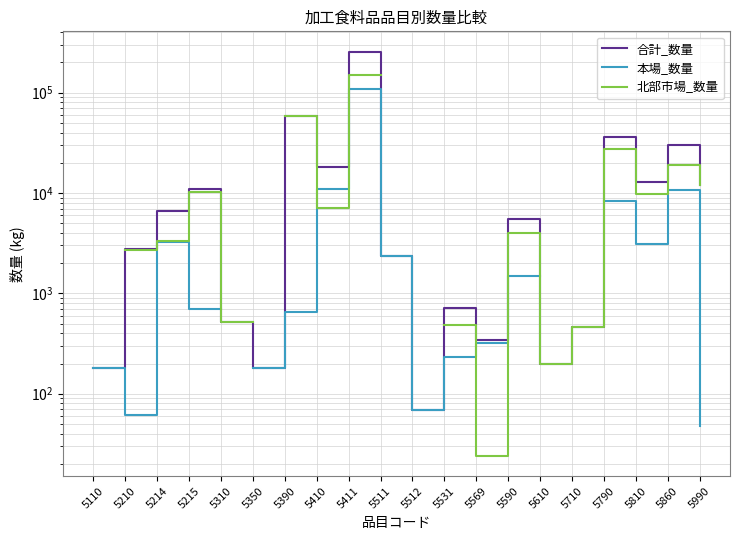

At which label is 合計_数量 closest to 128219?

5390